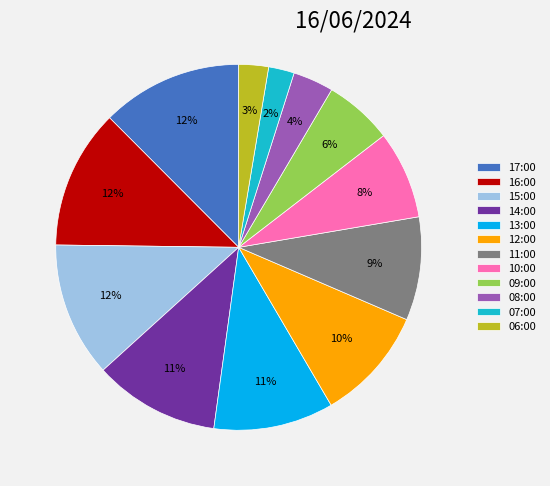

Is 06:00 the majority of the pie?

No